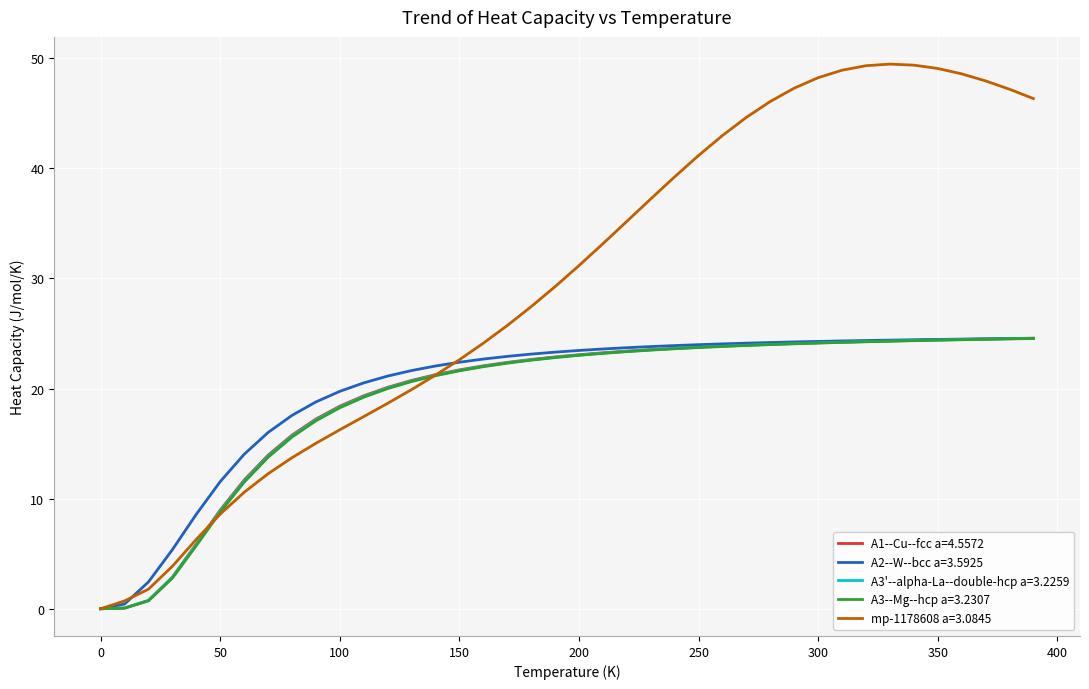

Which series has the largest range (max minus min)?

mp-1178608 a=3.0845